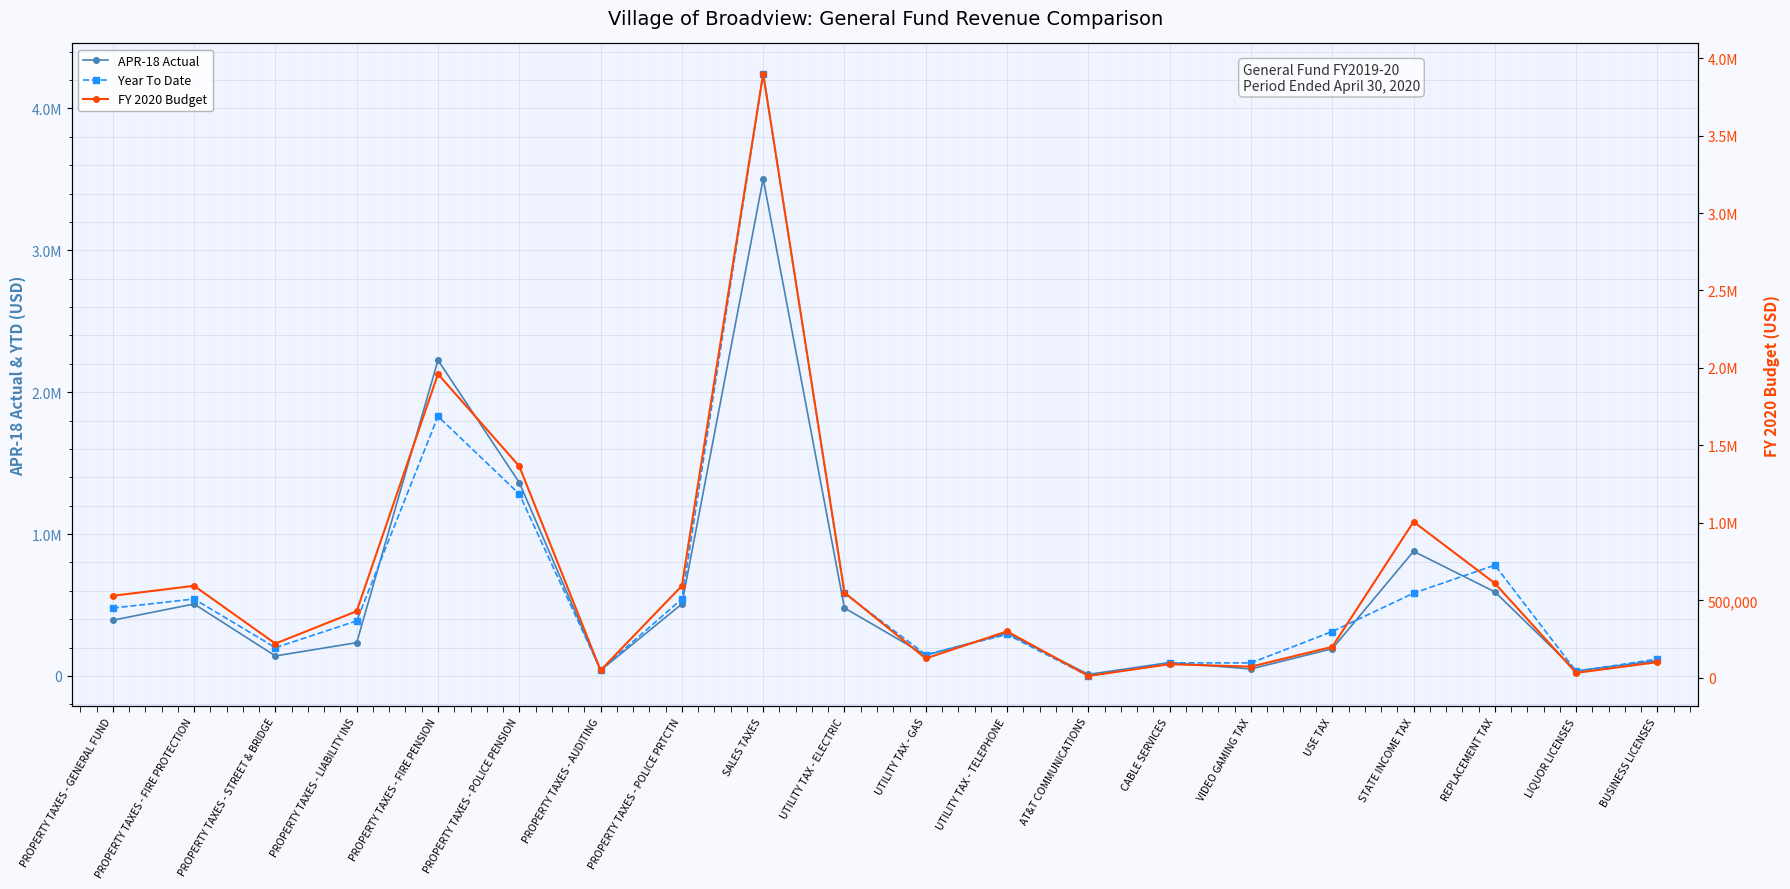

What is the value of the APR-18 Actual point at the 18th from the left?

592632.6